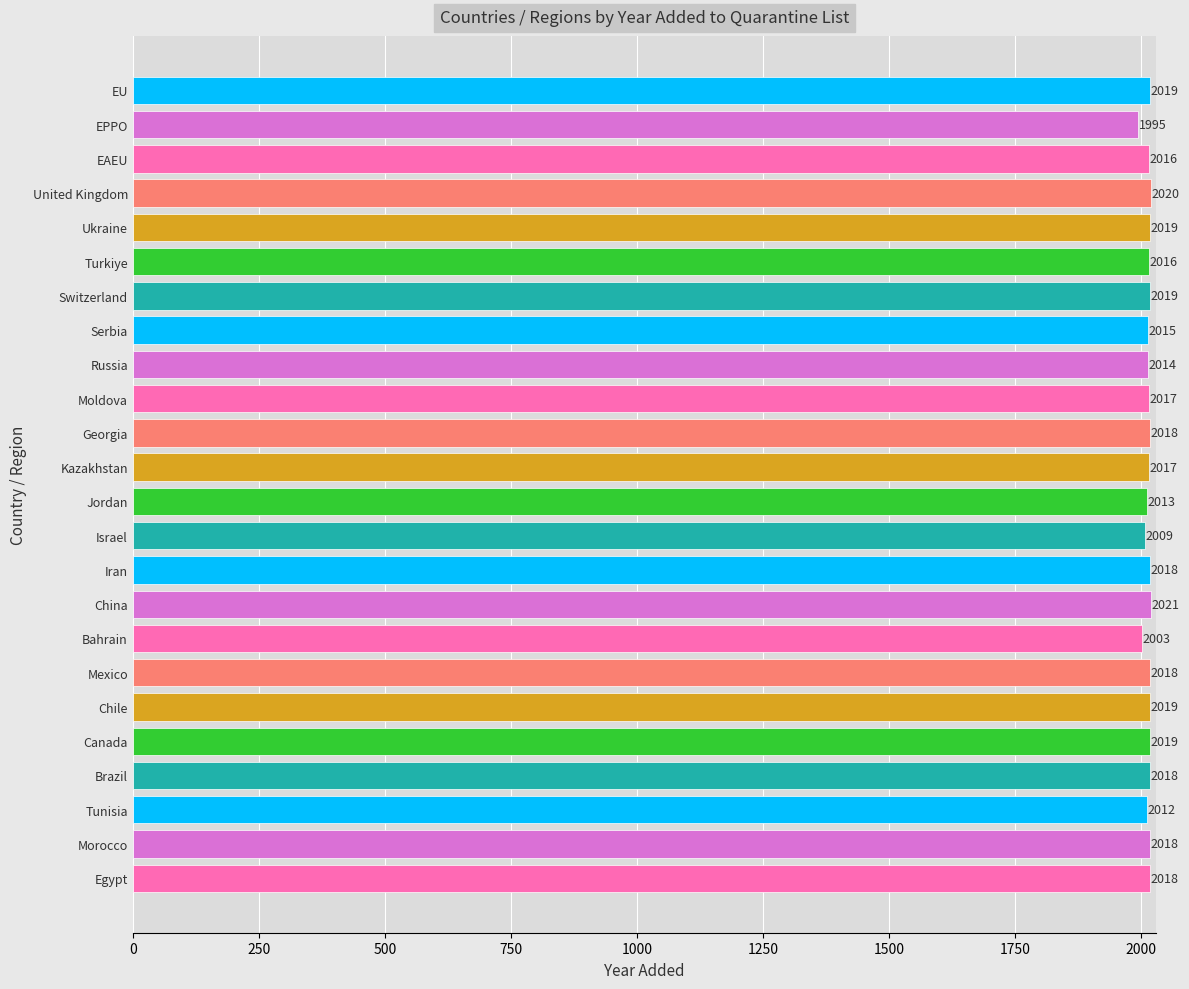

What is the average value?

2015